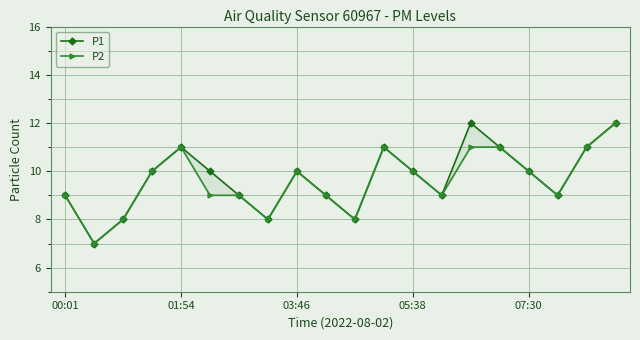

Does the chart display data point markers on the line(s)?

Yes